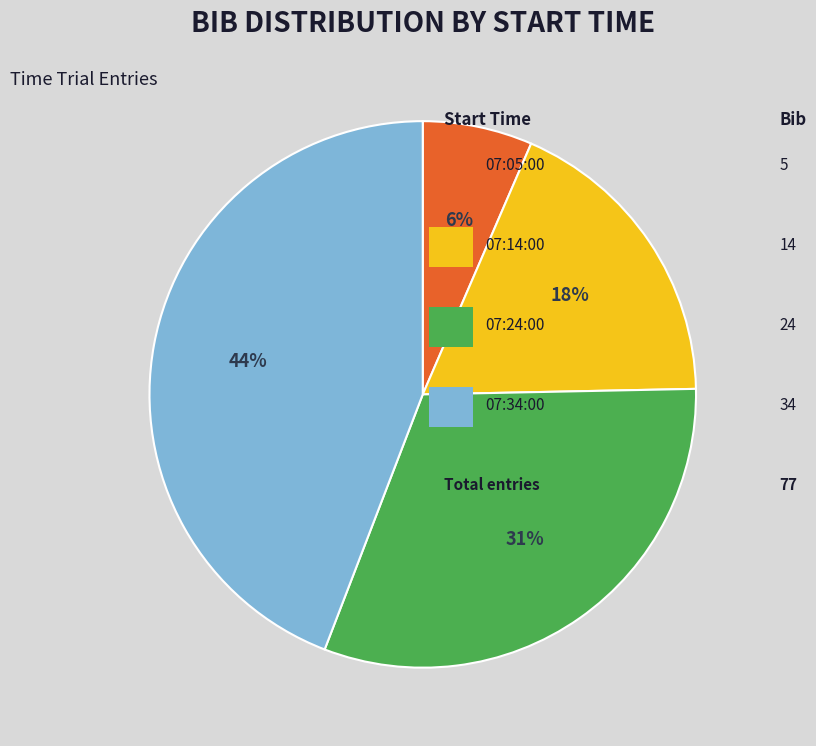

To the nearest percent, what is the average slice percentage?

25%